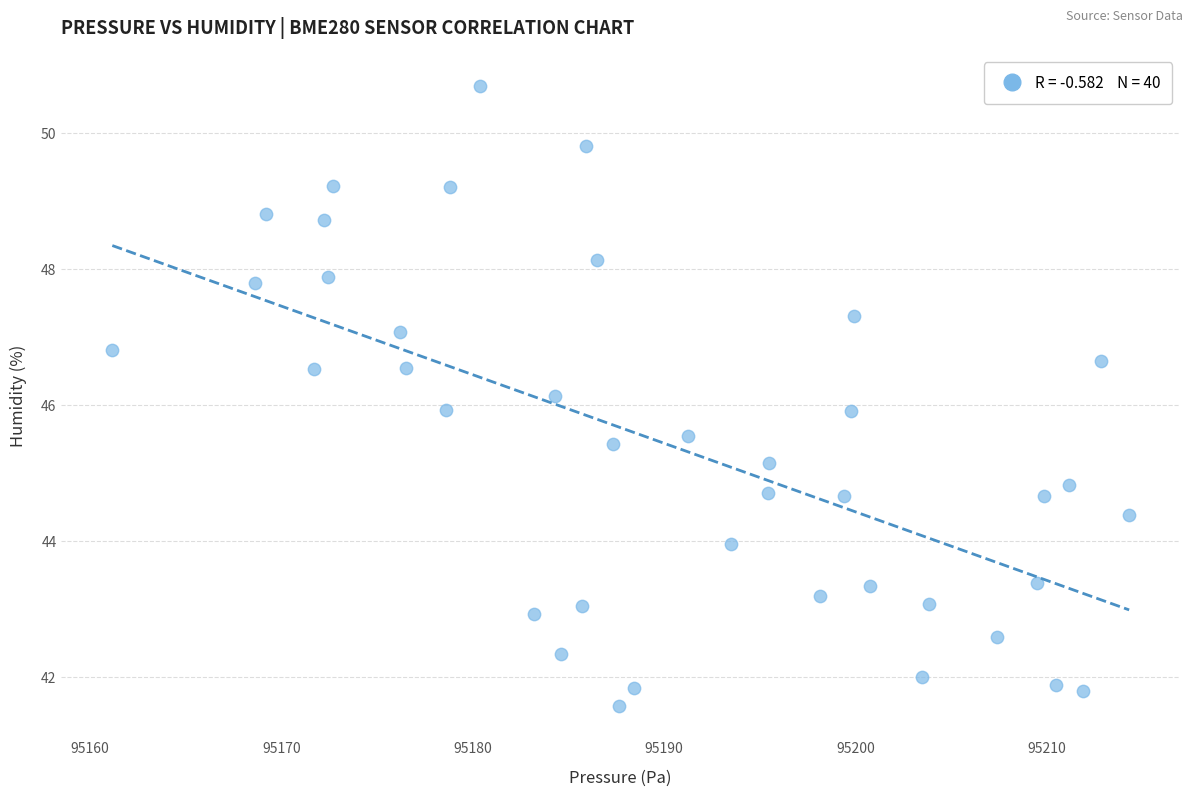

What is the range of Y values (max minus min)?

9.1